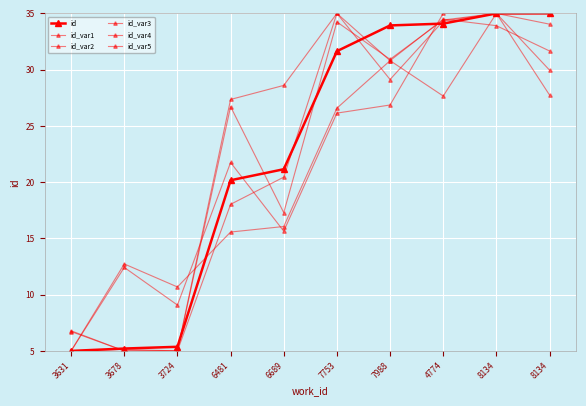

How many lines are shown in the chart?

6